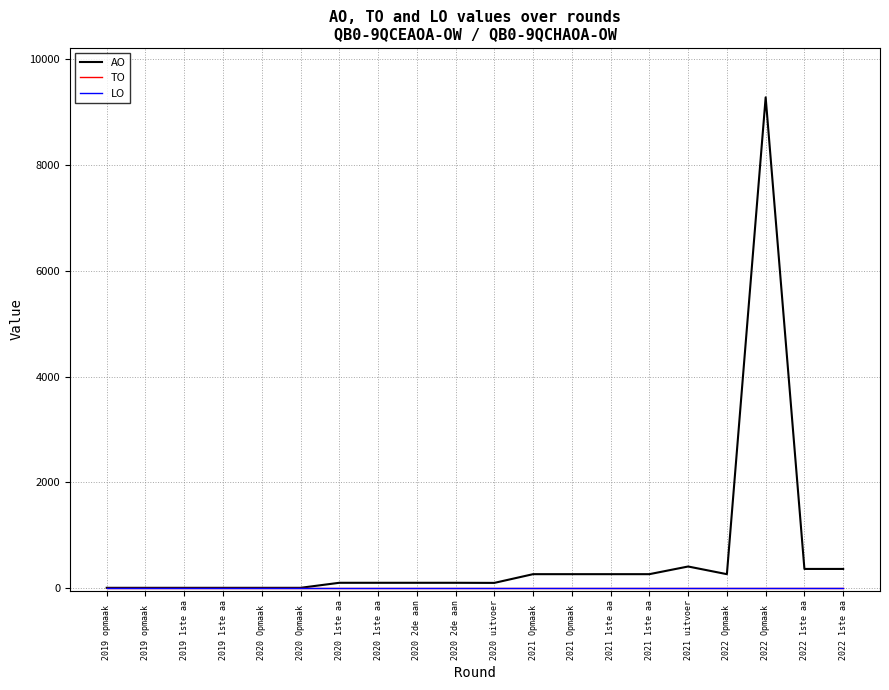

At which category is the sum across all series the highest?

2022 Opmaak 